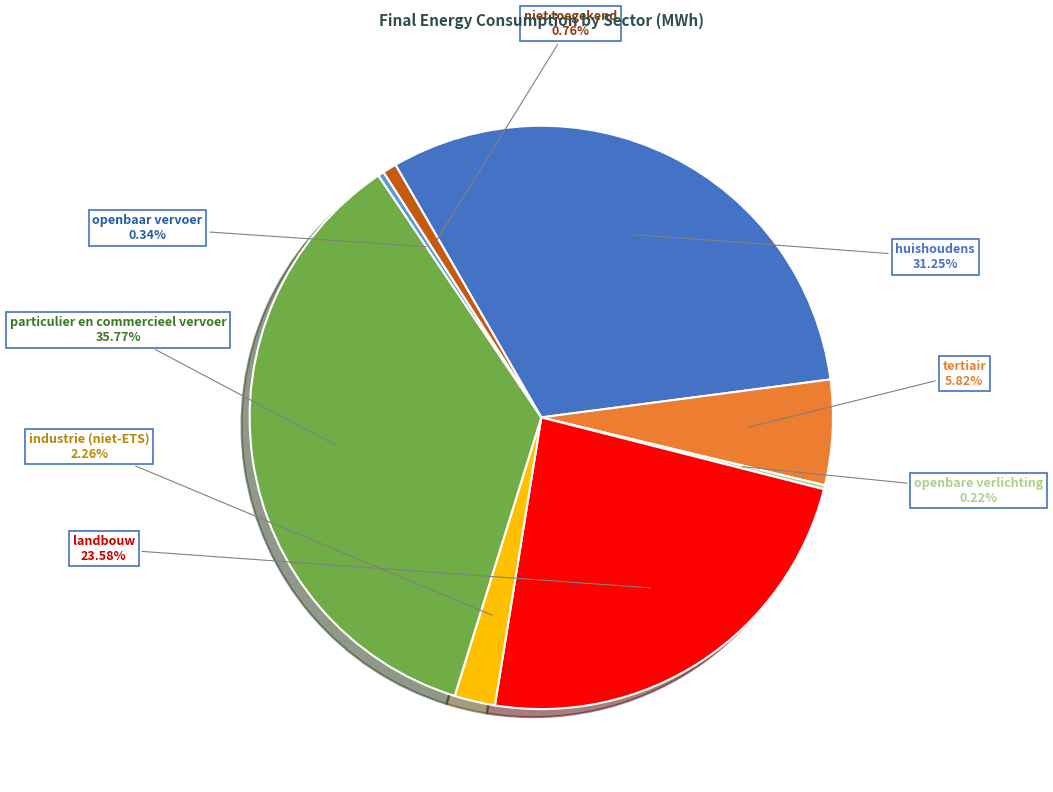

The industrie (niet-ETS) slice represents 14% of the pie. True or false?

False